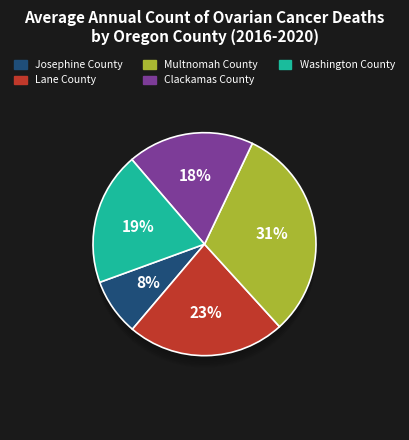

True or false: Multnomah County accounts for 21% of the total.

False